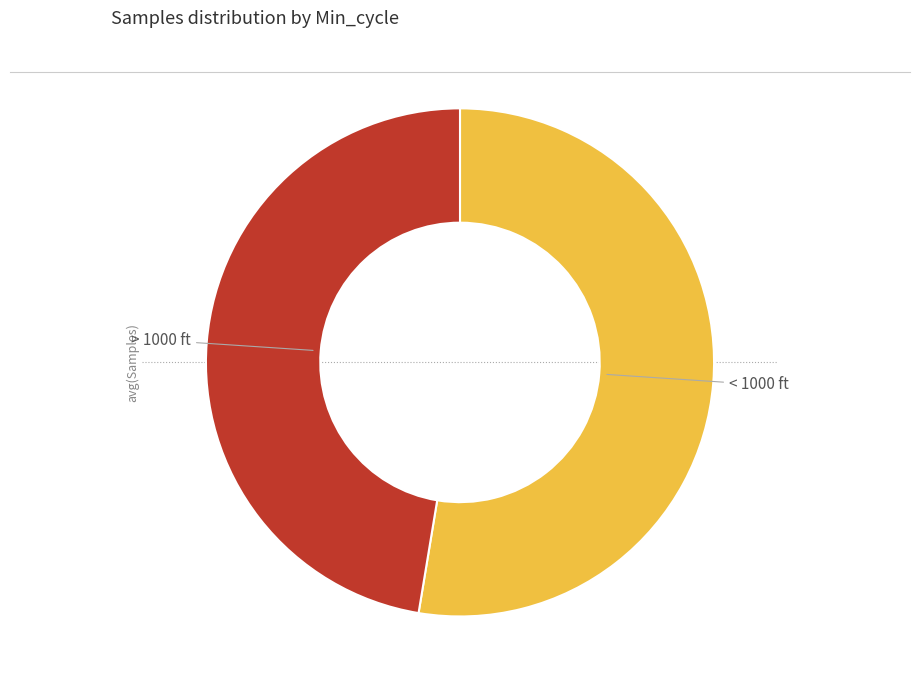

Does any single category account for the majority?

Yes